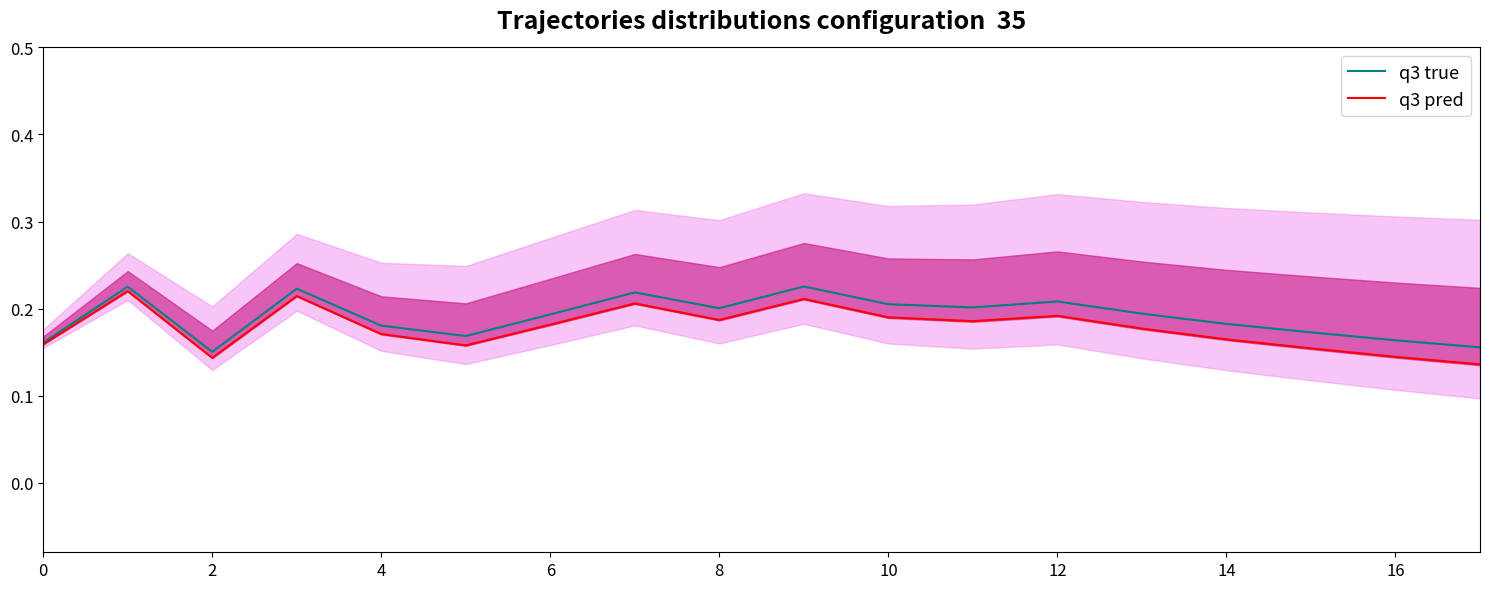

At which category does the chart reach its minimum across all series?

17